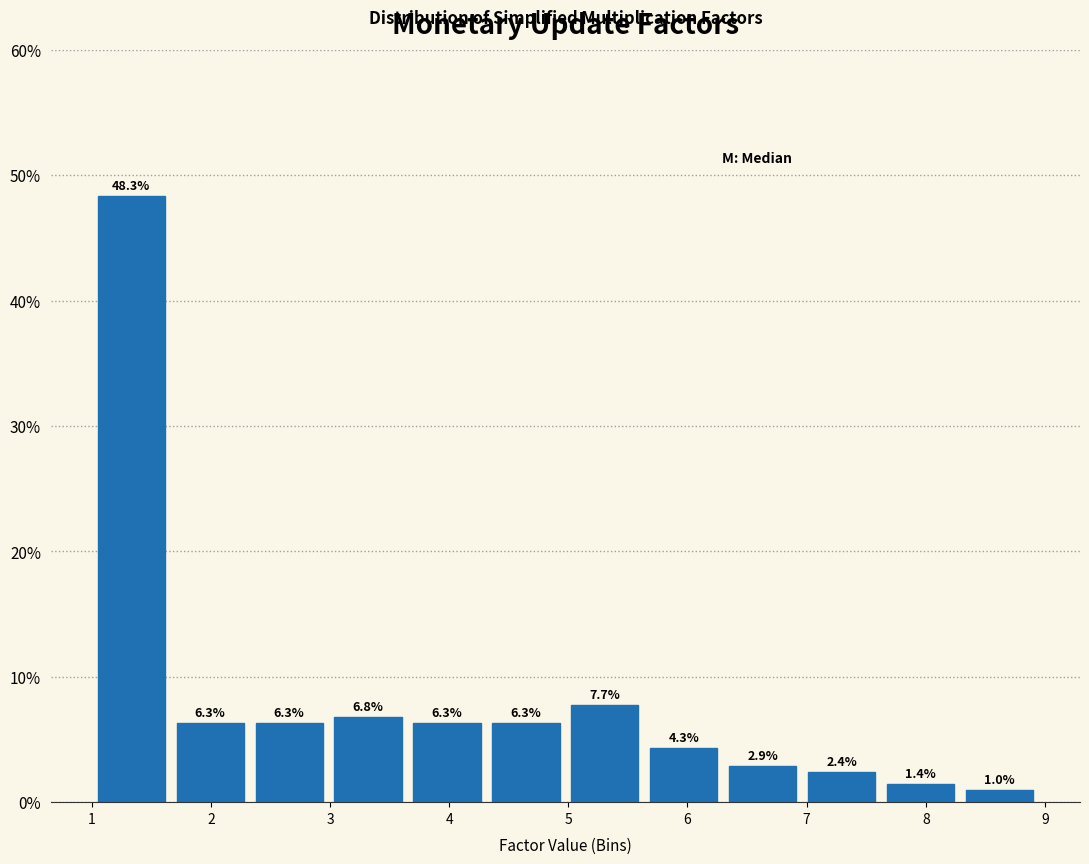

Reading left to right, transcribe this chart: for each bar, give the range it covers on the x-axis and its height. The bar edges are not printed on the chart, so give them approximately, as read against the axis.

1.0 to 1.7: 48.3
1.7 to 2.3: 6.3
2.3 to 3.0: 6.3
3.0 to 3.7: 6.8
3.7 to 4.3: 6.3
4.3 to 5.0: 6.3
5.0 to 5.6: 7.7
5.6 to 6.3: 4.3
6.3 to 7.0: 2.9
7.0 to 7.6: 2.4
7.6 to 8.3: 1.4
8.3 to 9.0: 1.0